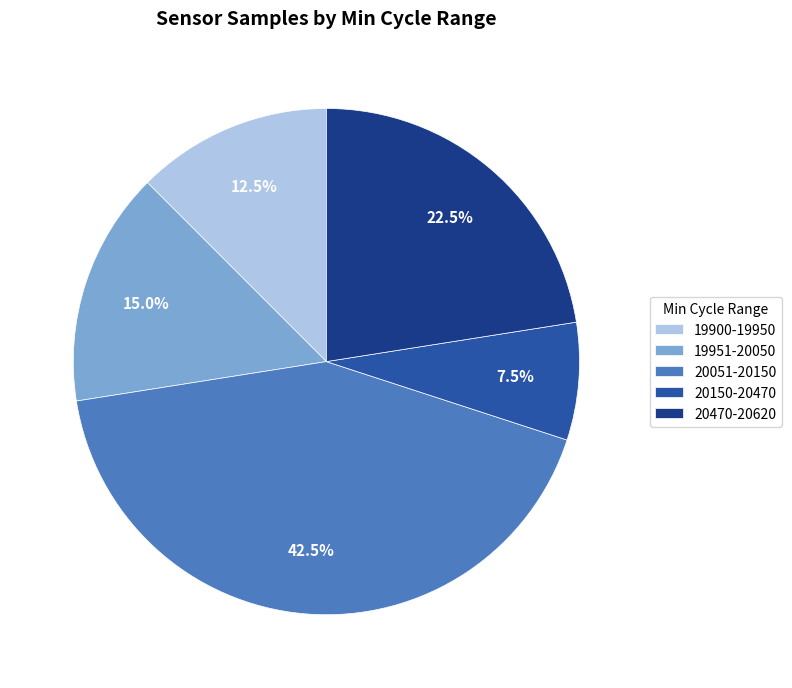

Does any single category account for the majority?

No